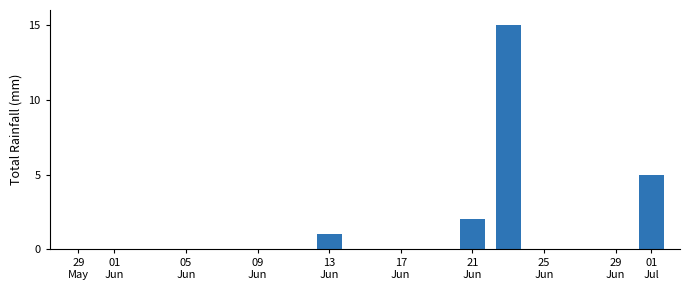

What is the sum of all values?

23